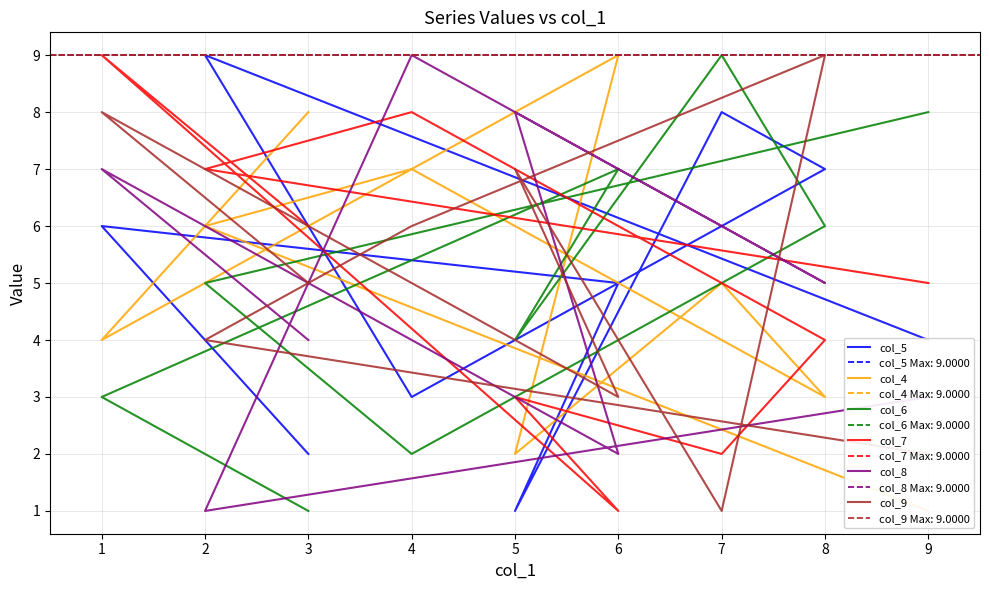

How many intersections are there between col_8 and col_5?

5